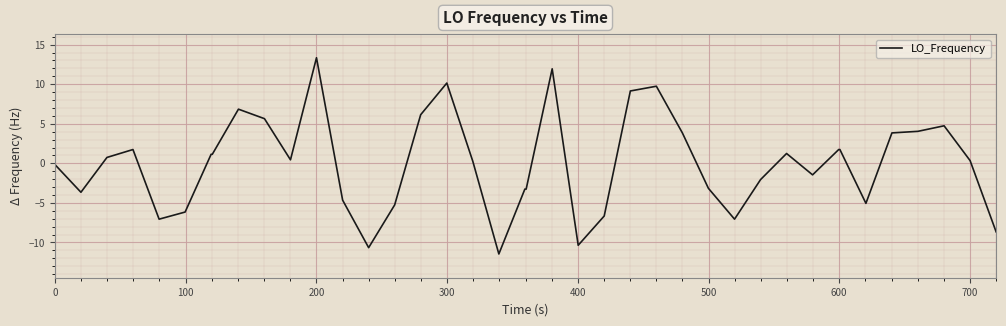

What is the difference between the maximum and minimum values?

24.8